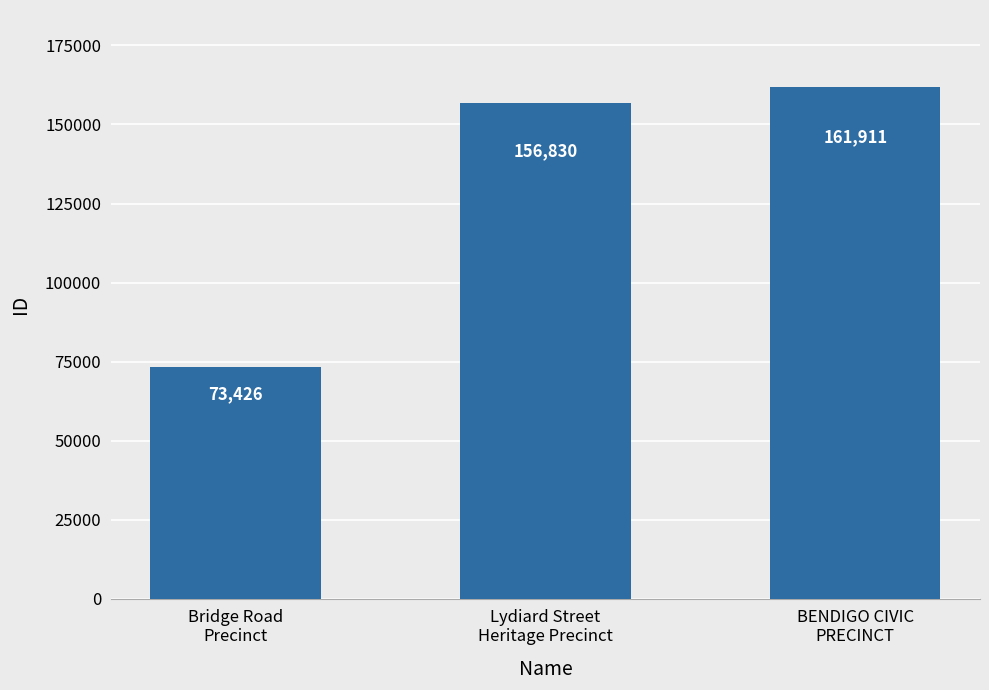

What is the value of the 2nd bar from the left?

156830